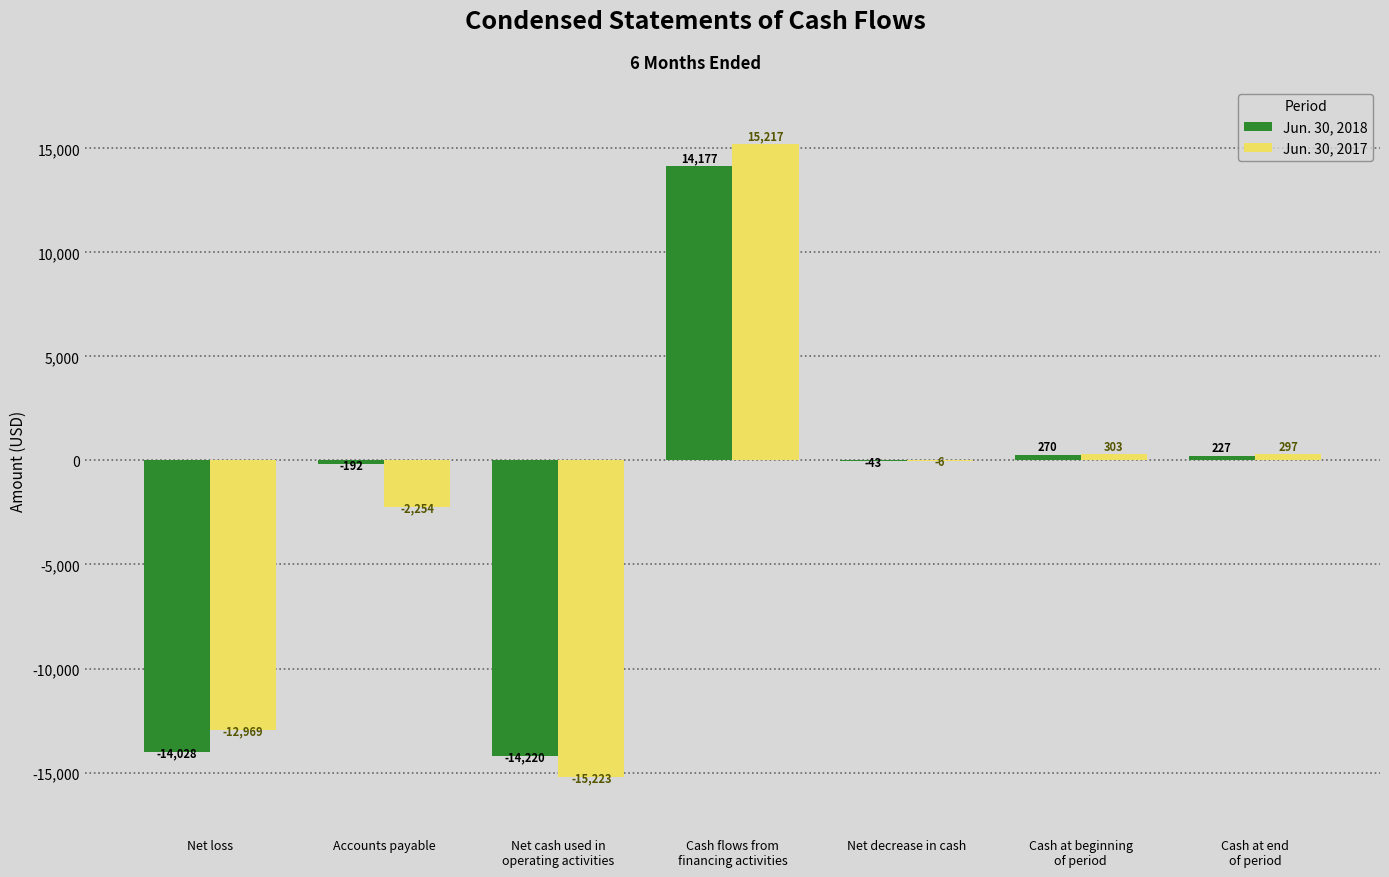

Are the bars horizontal?

No